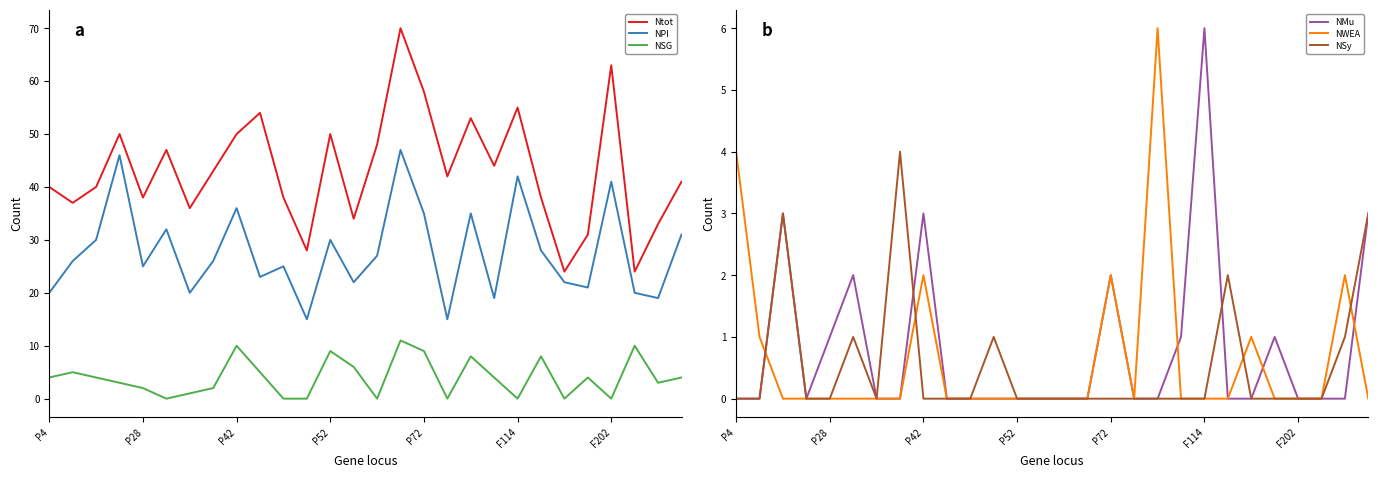

What are all the series names shown in the legend?

Ntot, NPI, NSG, NMu, NWEA, NSy